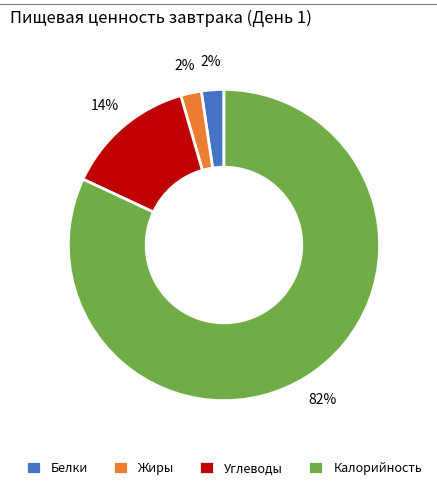

True or false: Белки accounts for 2% of the total.

True